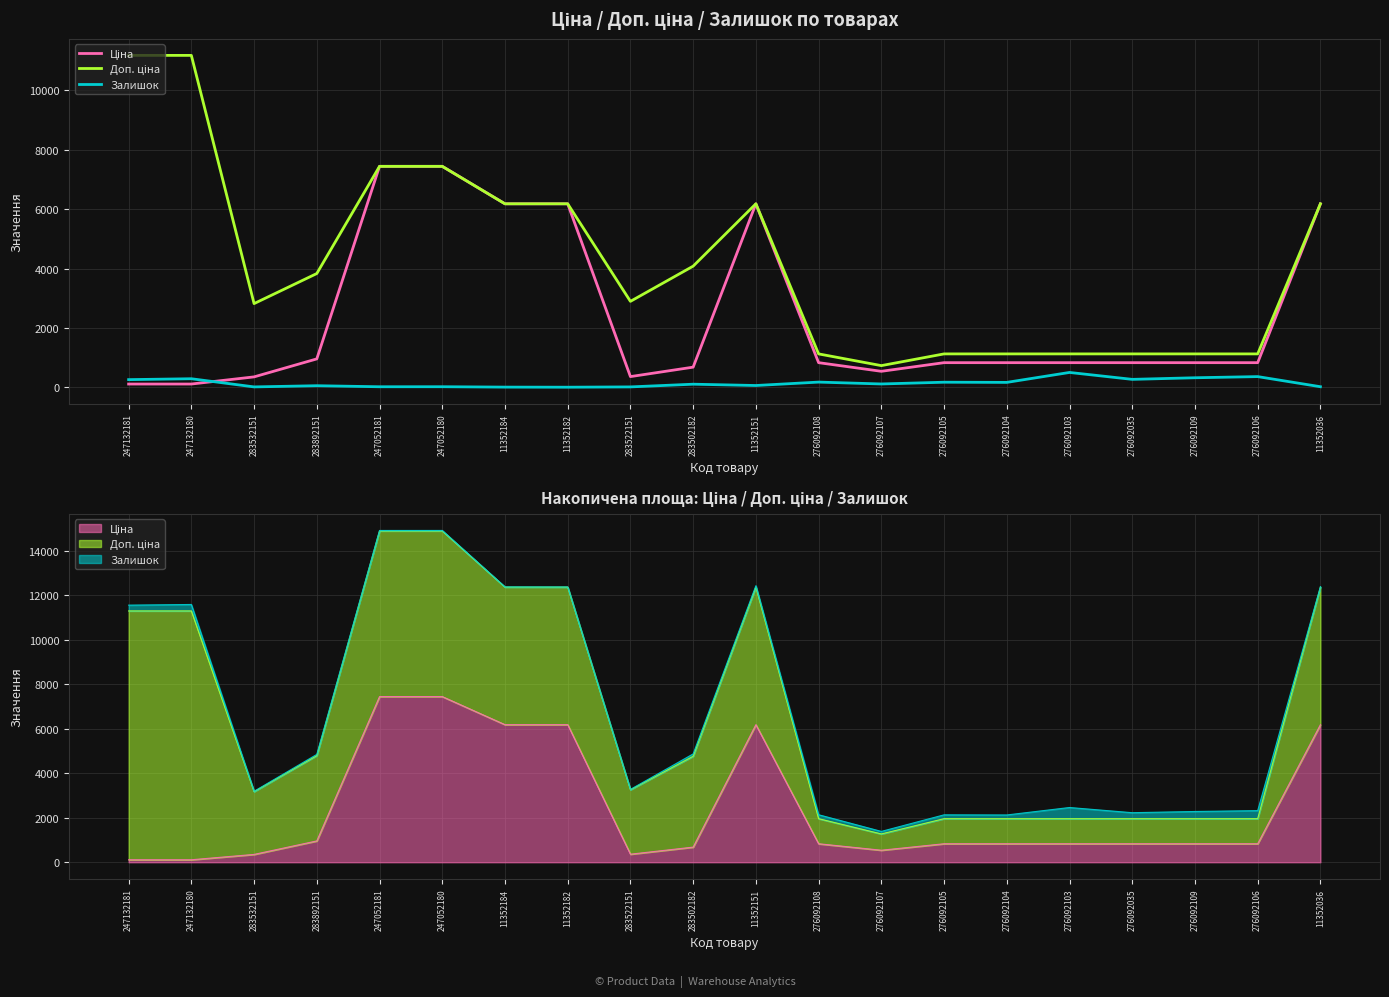

Which has a higher value, 11352151 or 283892151?

11352151